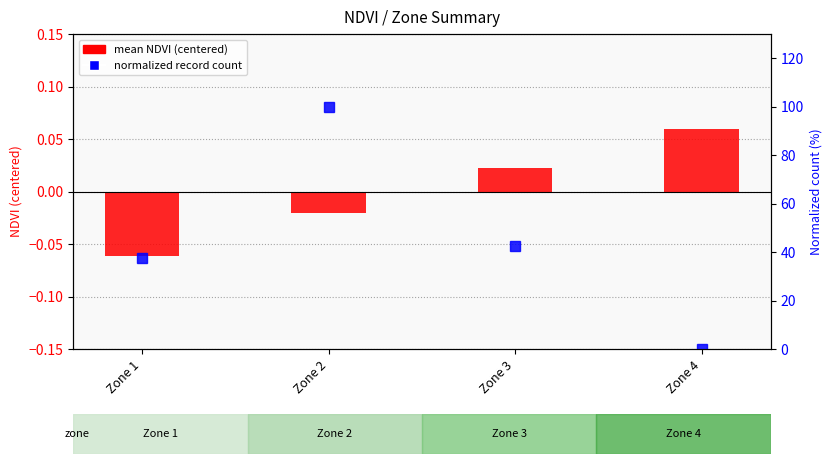

Which label corresponds to the largest value in the chart?

Zone 2